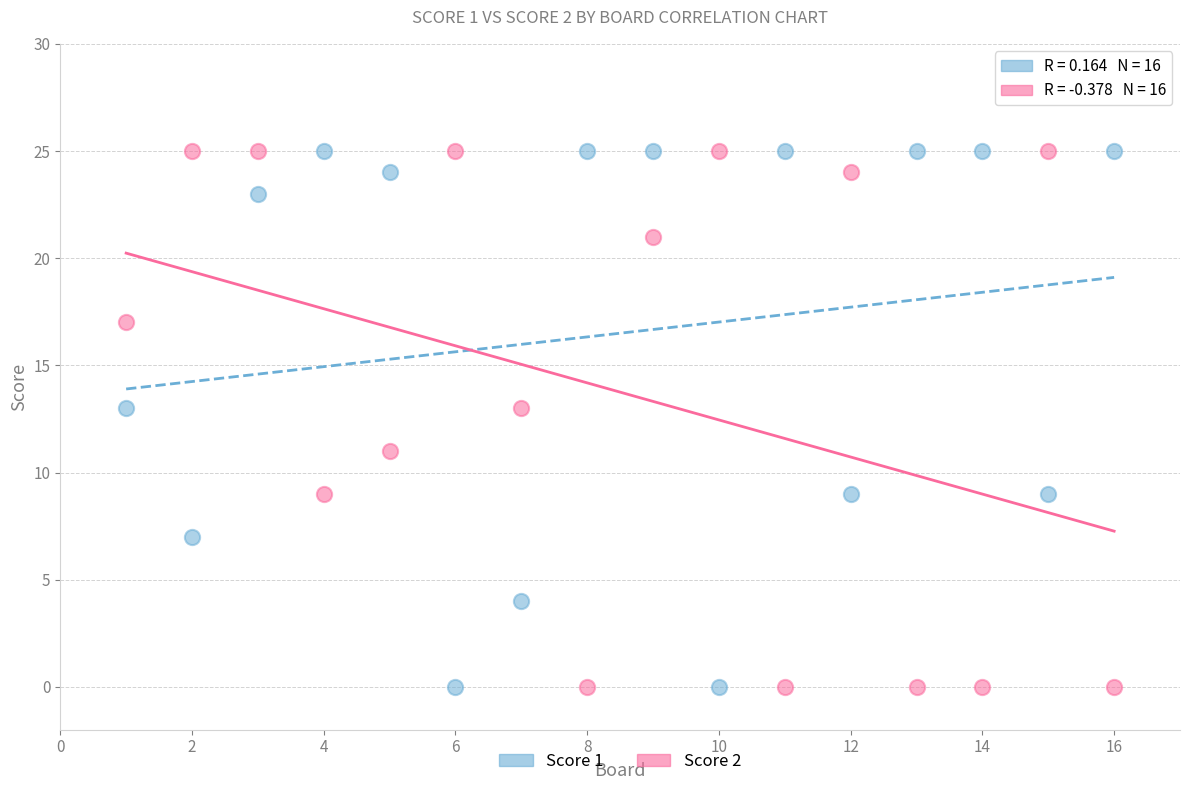

What is the X range (max minus min) for the scatter plot?

15